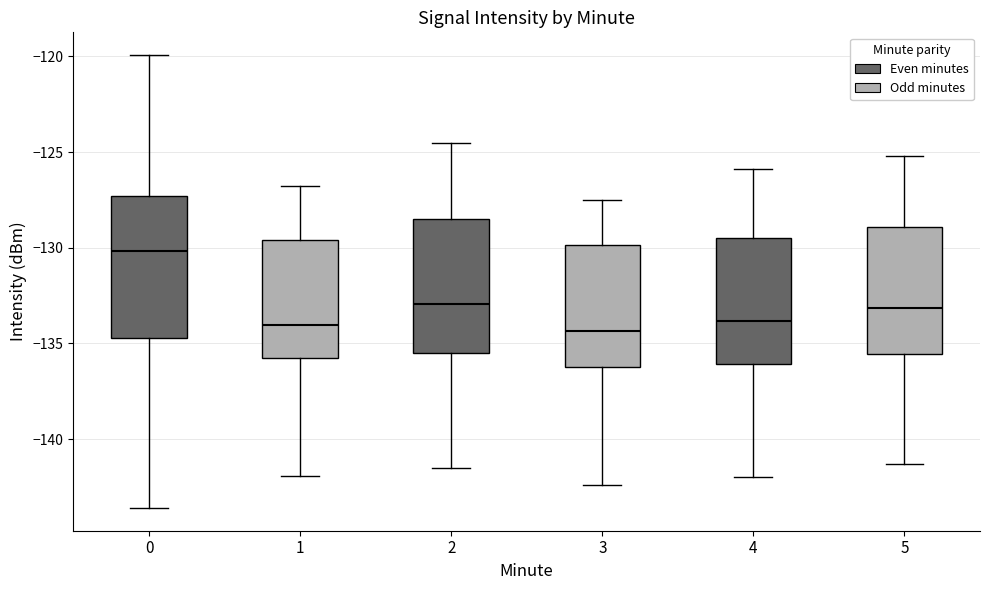

Reading left to right, transcribe this box plot: for each box, give where its median line is, the range the box spans, and where its two whiskers end, as read against the y-axis. The values are not printed on the chart, so give them approximately, as read against the axis.

0: median -130.0, box -134.5 to -127.5, whiskers -143.5 to -120.0
1: median -134.0, box -136.0 to -129.5, whiskers -142.0 to -127.0
2: median -133.0, box -135.5 to -128.5, whiskers -141.5 to -124.5
3: median -134.5, box -136.0 to -130.0, whiskers -142.5 to -127.5
4: median -134.0, box -136.0 to -129.5, whiskers -142.0 to -126.0
5: median -133.0, box -135.5 to -129.0, whiskers -141.5 to -125.0